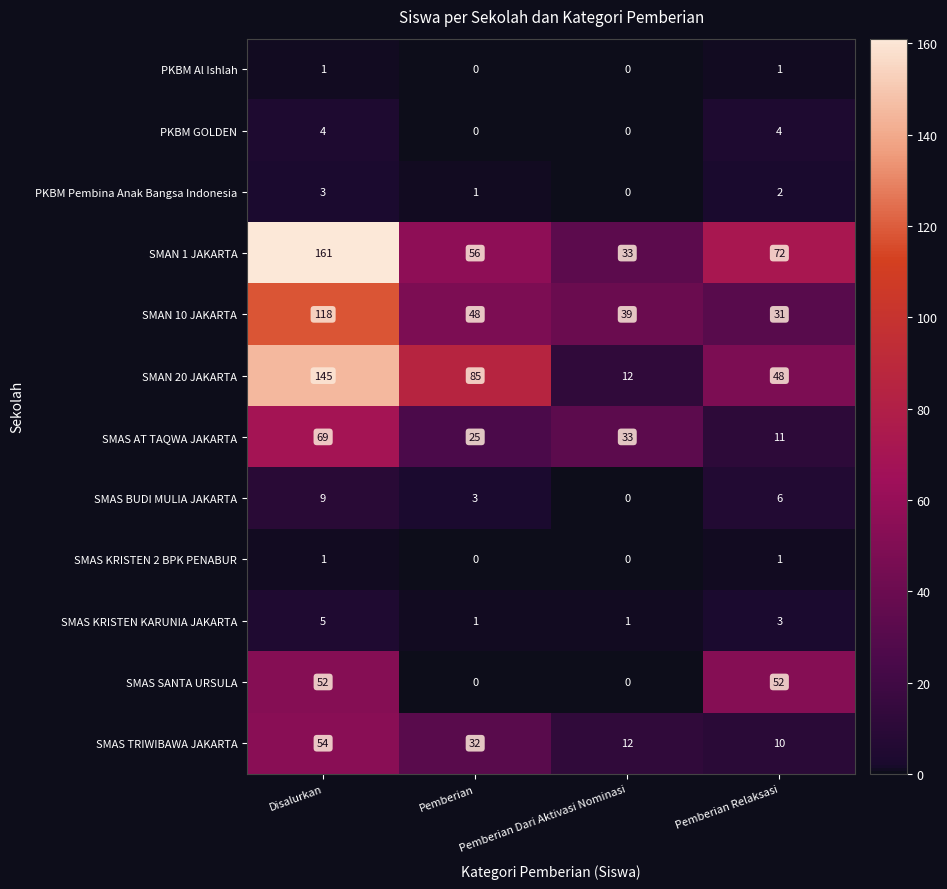

How many series are shown in this chart?

12